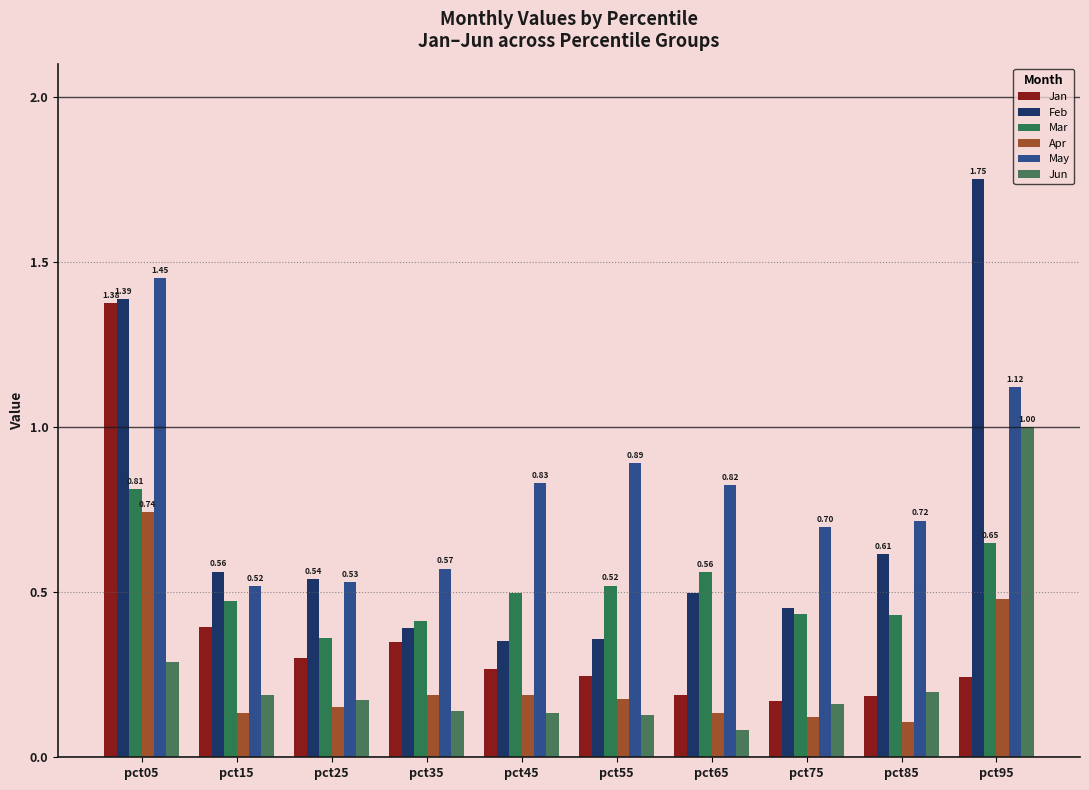

At which category is the sum across all series the highest?

pct05